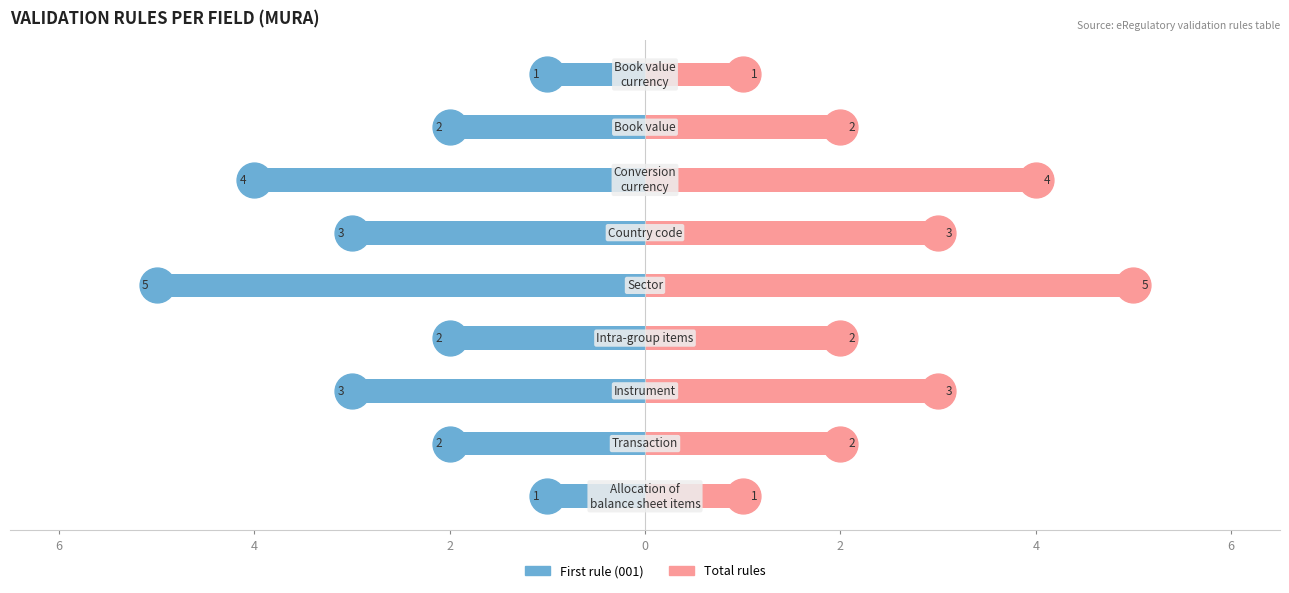

What are all the series names shown in the legend?

First rule (001), Total rules